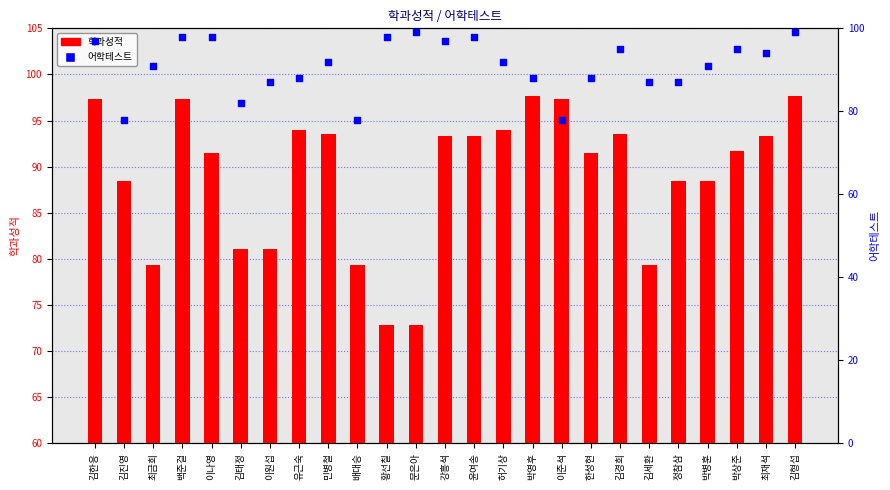

Which series reaches the minimum Y coordinate?

학과성적